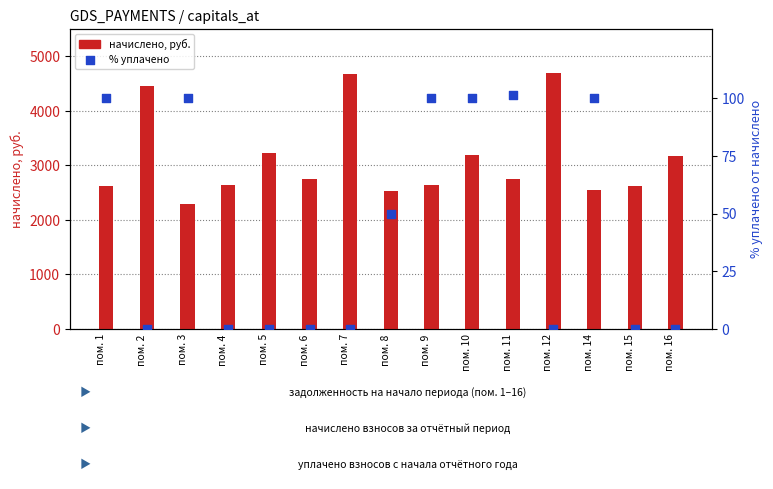

Which series has the largest total across all categories?

начислено